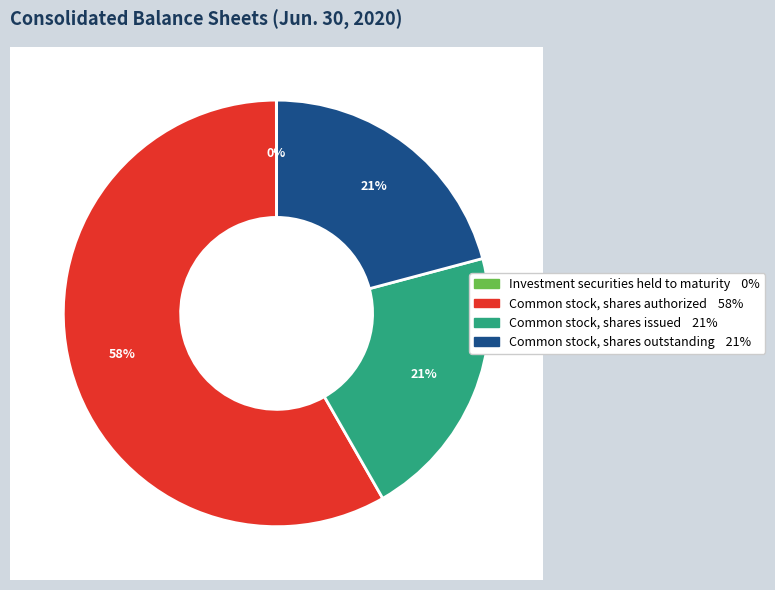

Does Common stock, shares authorized represent more than half of the total?

Yes